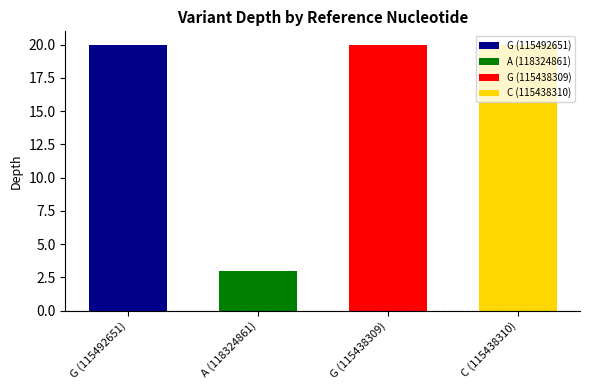

Reading left to right, list all the values displayed in this chart.

G (115492651)=20	A (118324861)=3	G (115438309)=20	C (115438310)=20